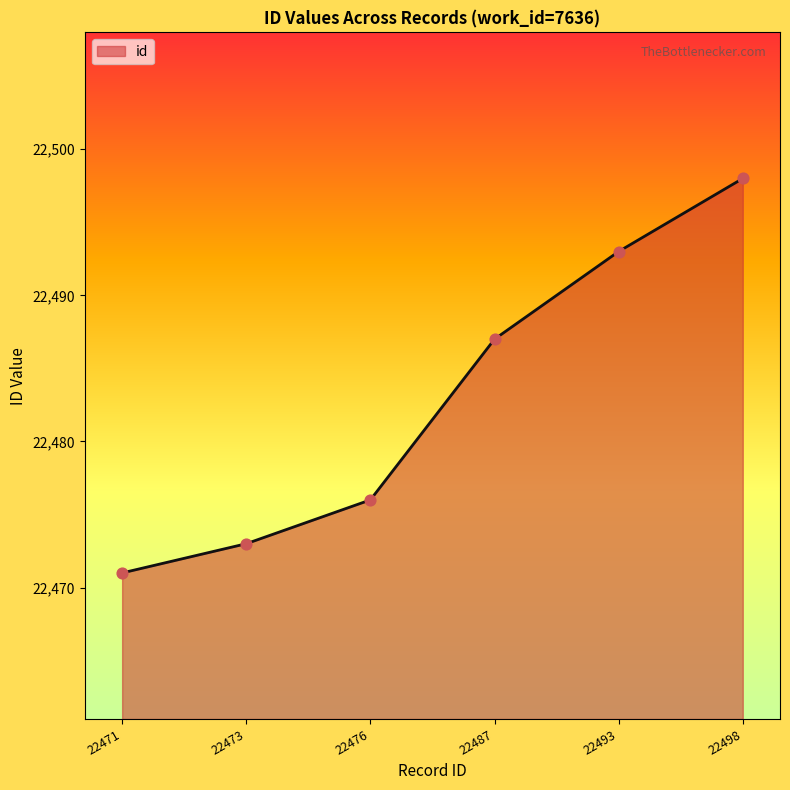

What is the ratio of the value at 22473 to the value at 22493?

1.0